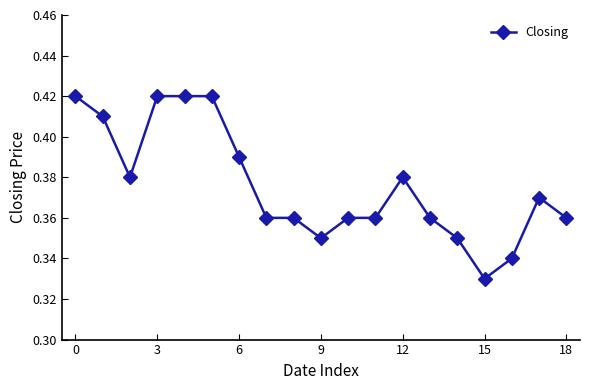

What is the sum of all values?

7.1